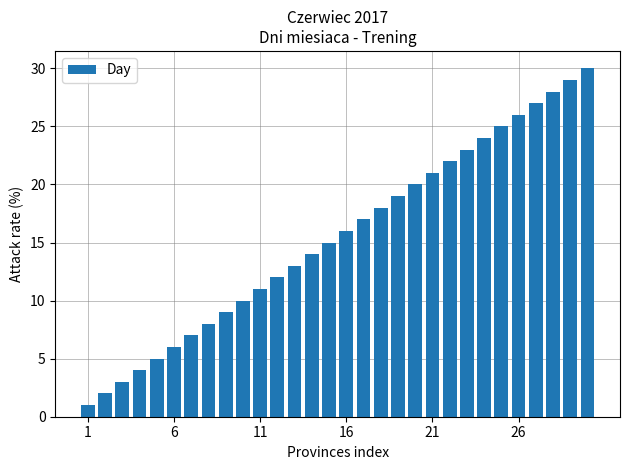

What is the maximum value shown in the chart?

30